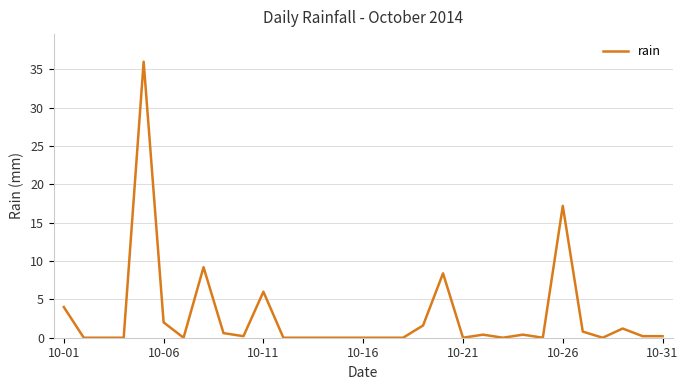

What is the greatest value displayed?

36.0